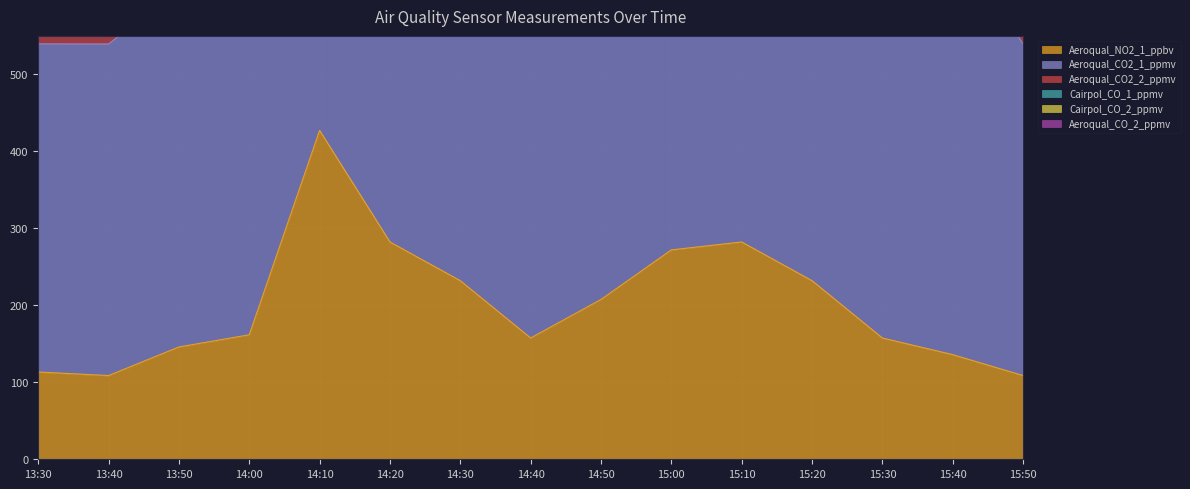

What is the label of the 5th point from the left?

14:10